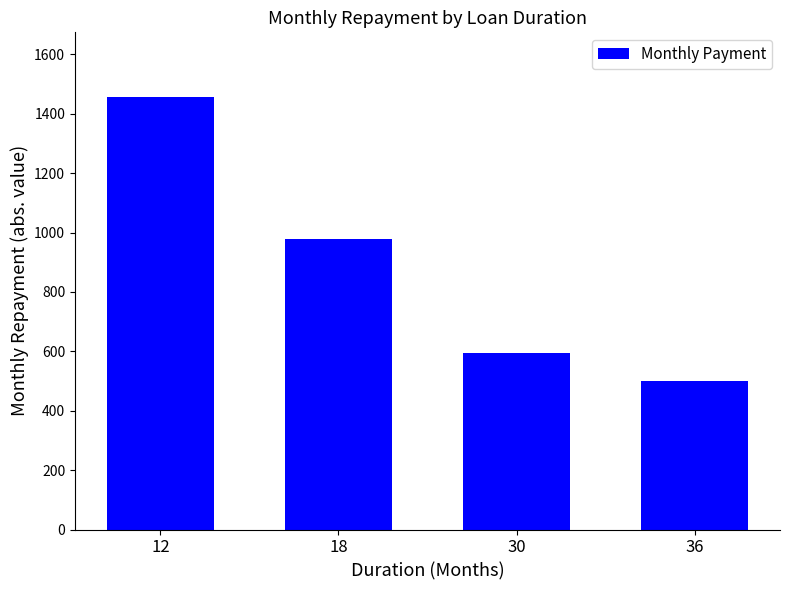

What is the value of the 4th bar from the left?

499.4